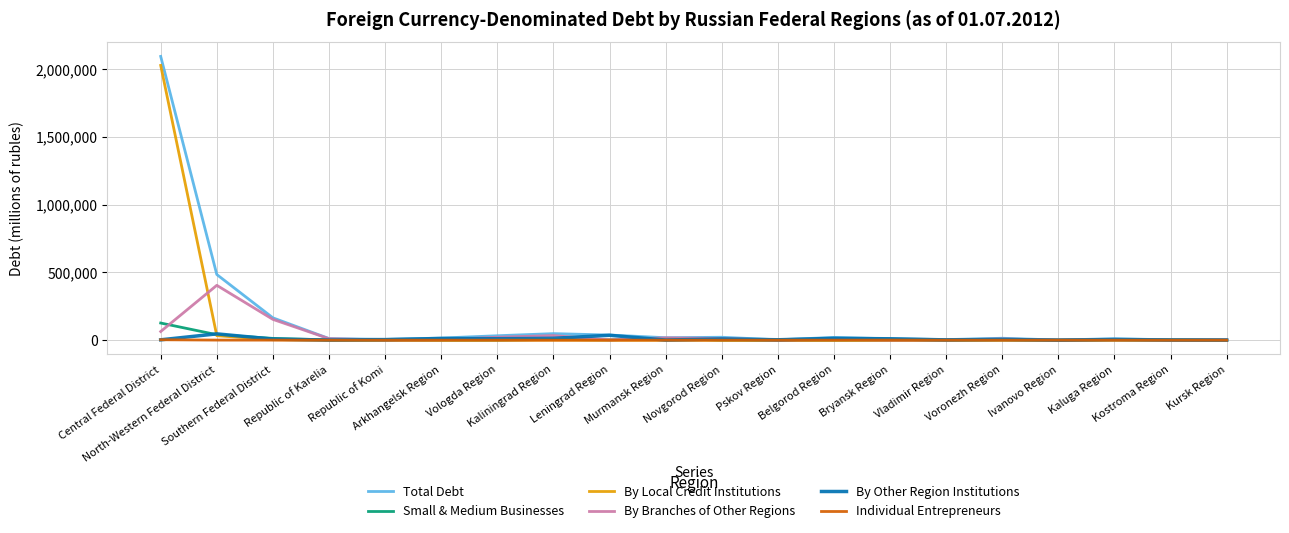

What is the maximum value for By Branches of Other Regions?

404736